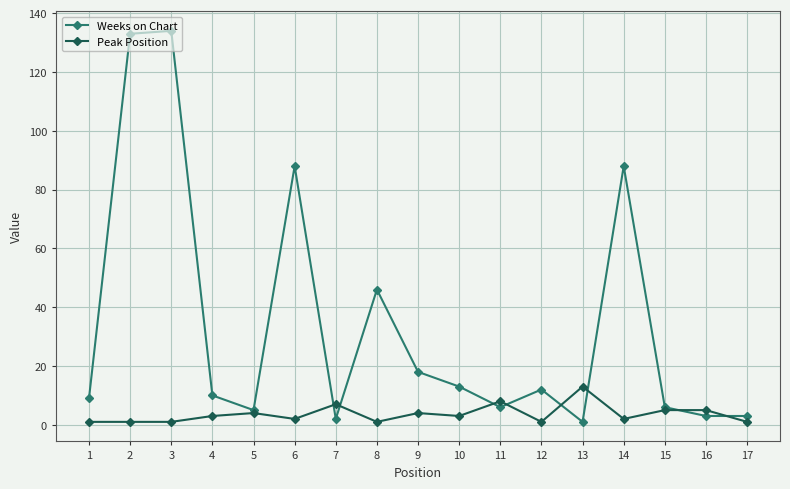

What is the maximum value shown in the chart?

134